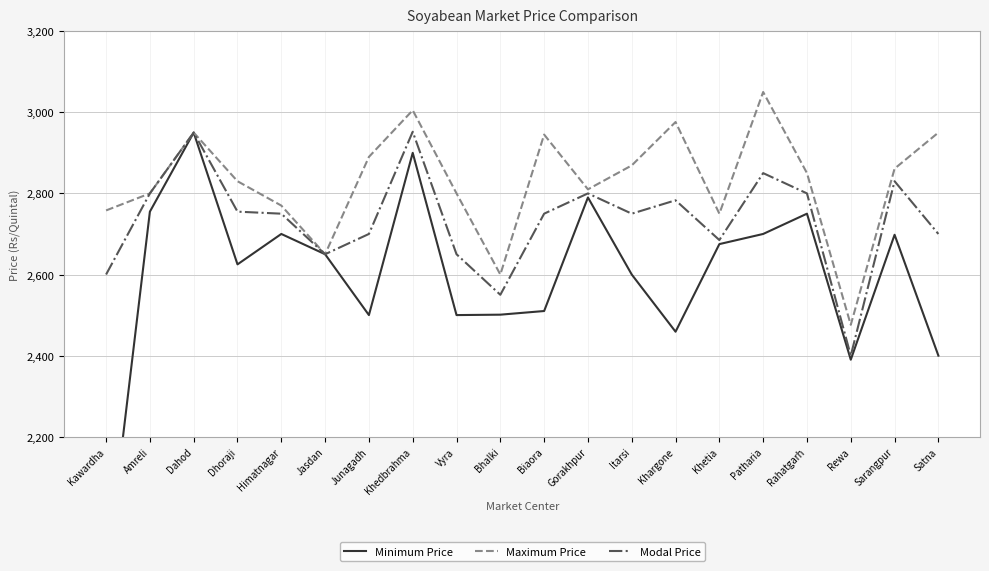

Where does the Minimum Price series first go above 2650?

Amreli